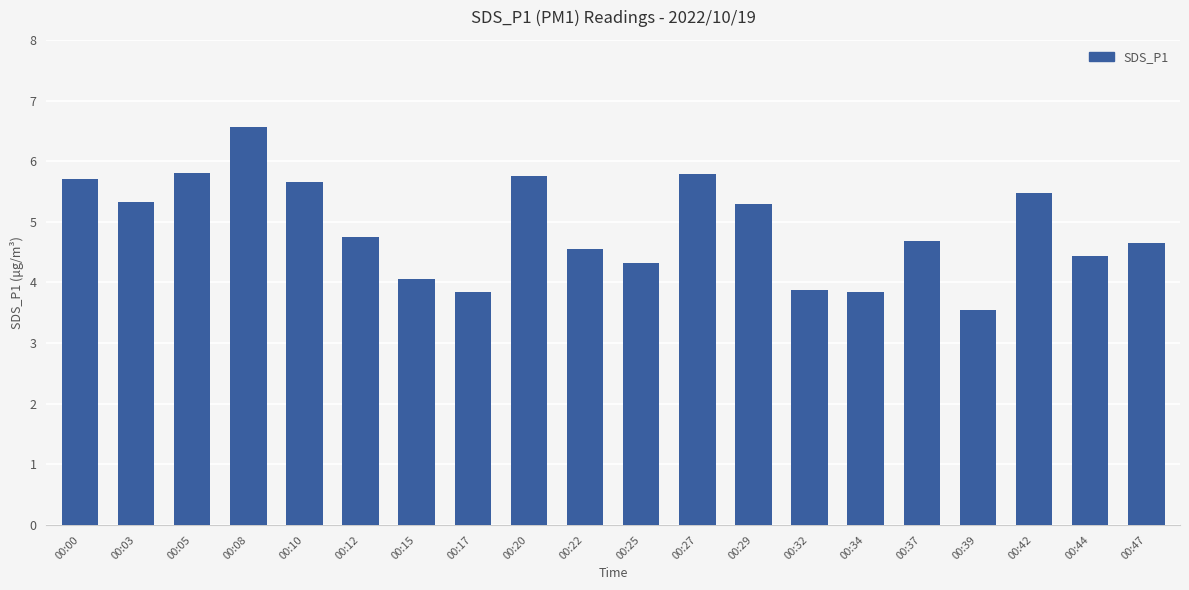

True or false: the data shows 3.9 at 00:34.

True